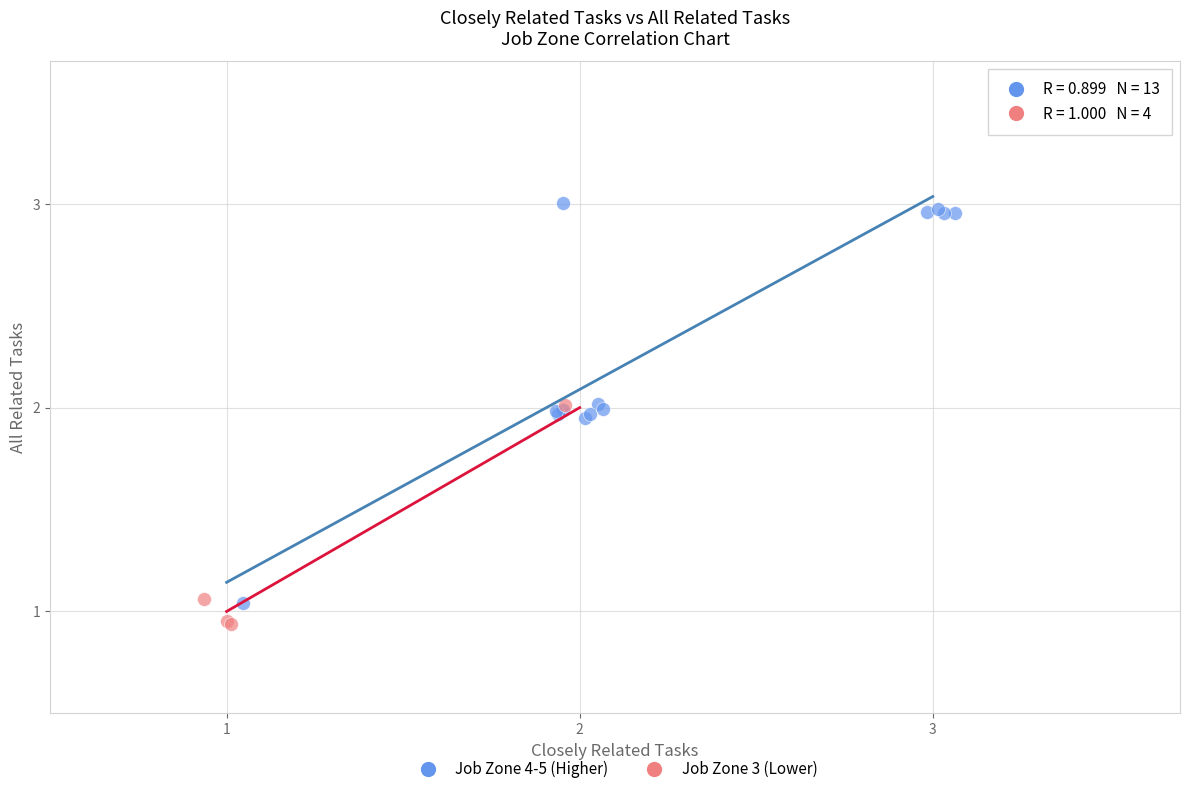

Which series contains the highest Y value?

Job Zone 4-5 (Higher)